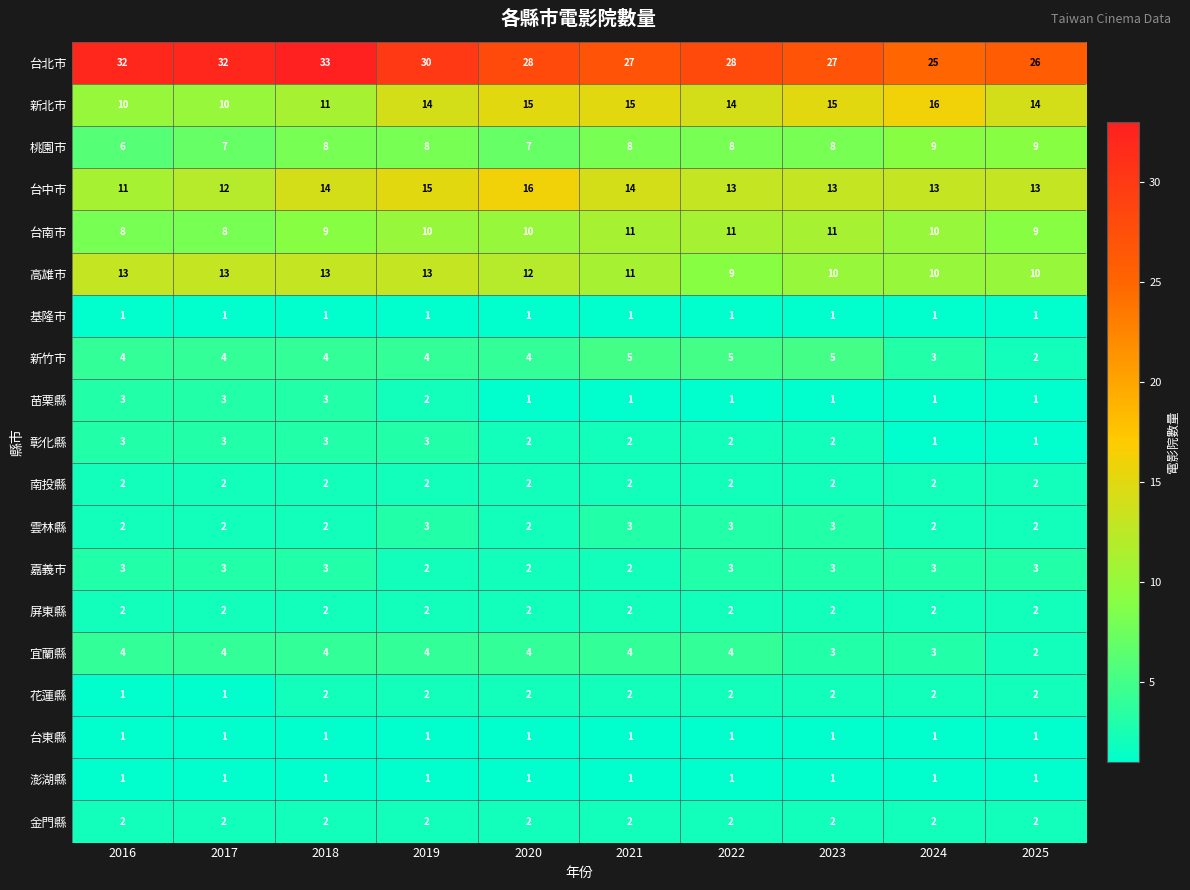

What is the maximum value for 台北市?

33